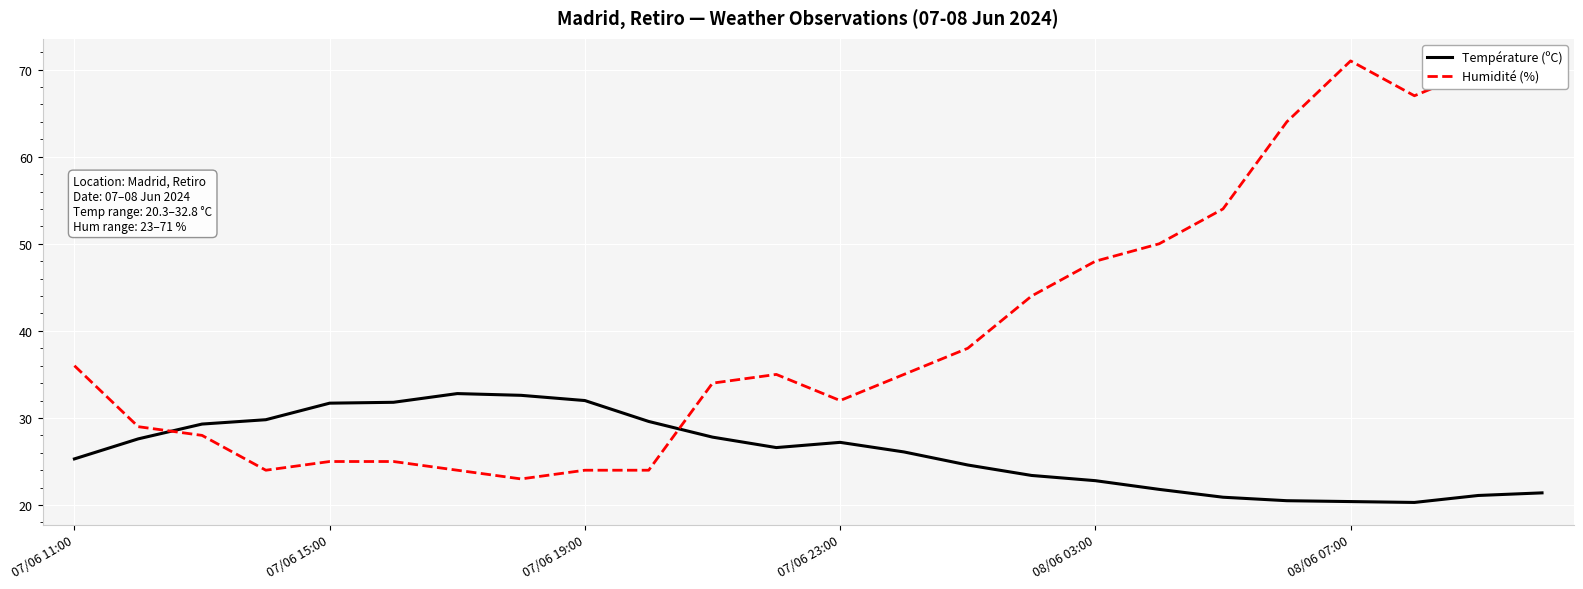

What is the difference between the maximum and minimum values in the Humidité (%) series?

48.0